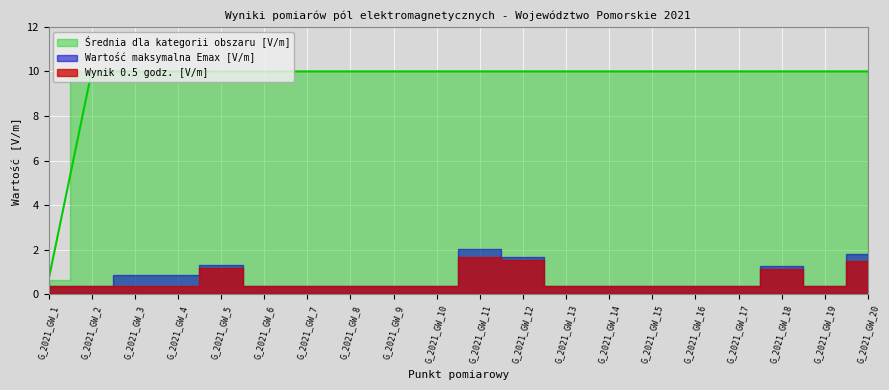

How many data points does each series have?

20